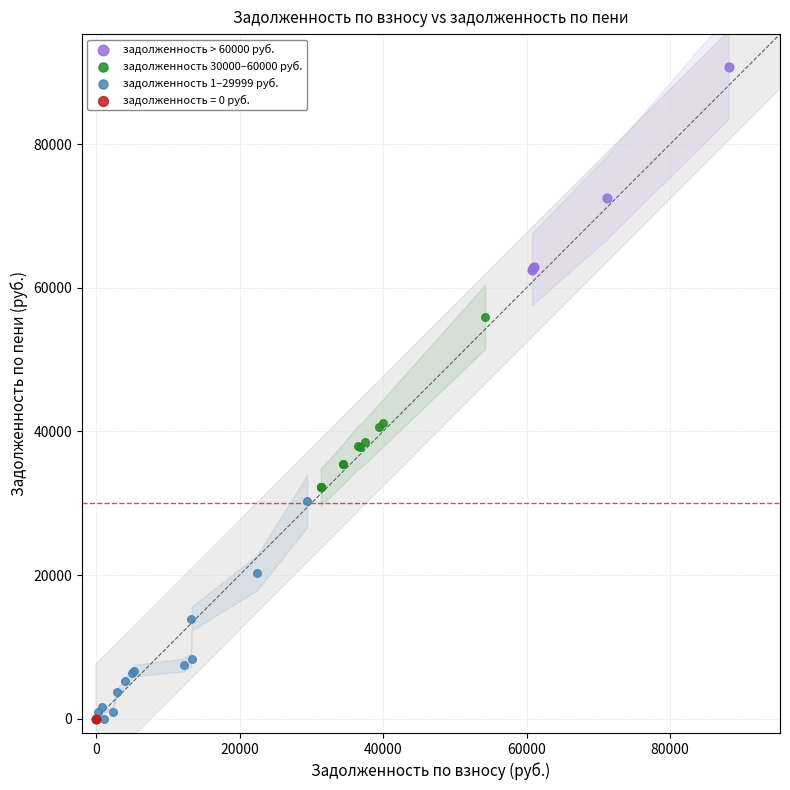

Which series reaches the maximum Y coordinate?

задолженность > 60000 руб.